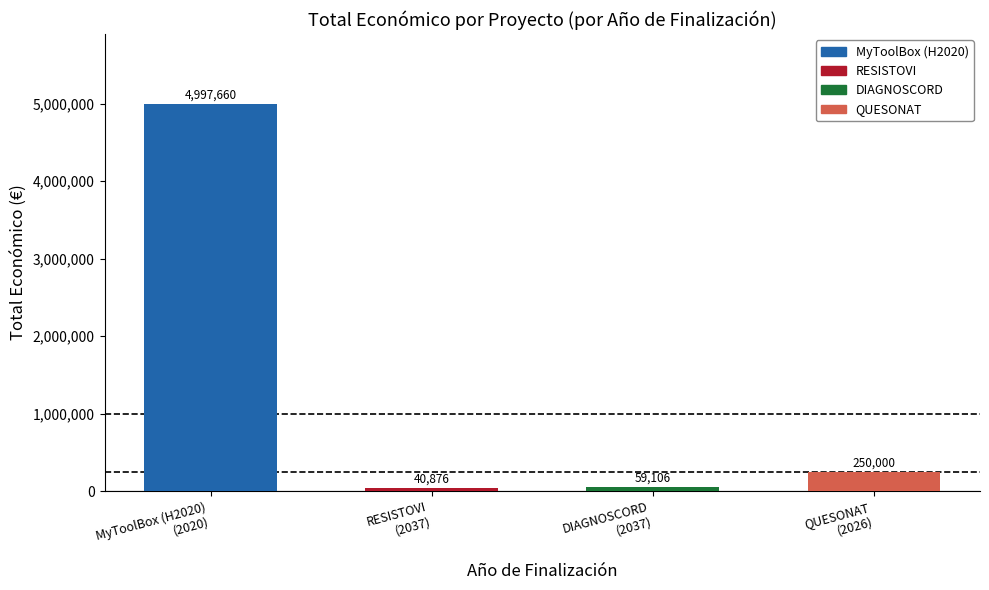

What is the label of the 3rd bar from the left?

DIAGNOSCORD
(2037)